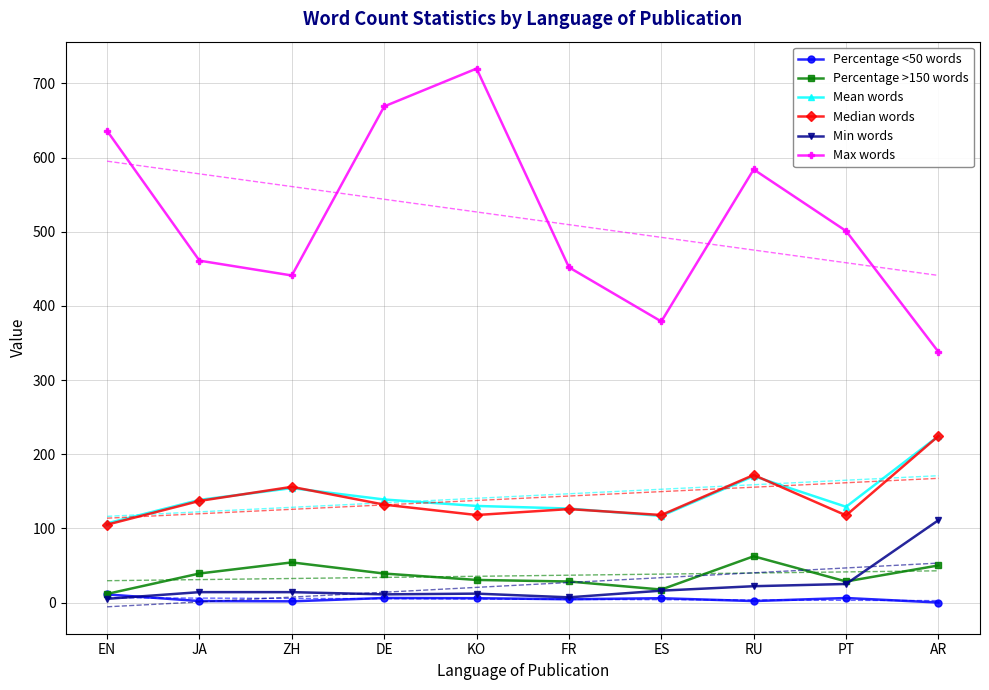

Which category has the highest value across all series?

KO